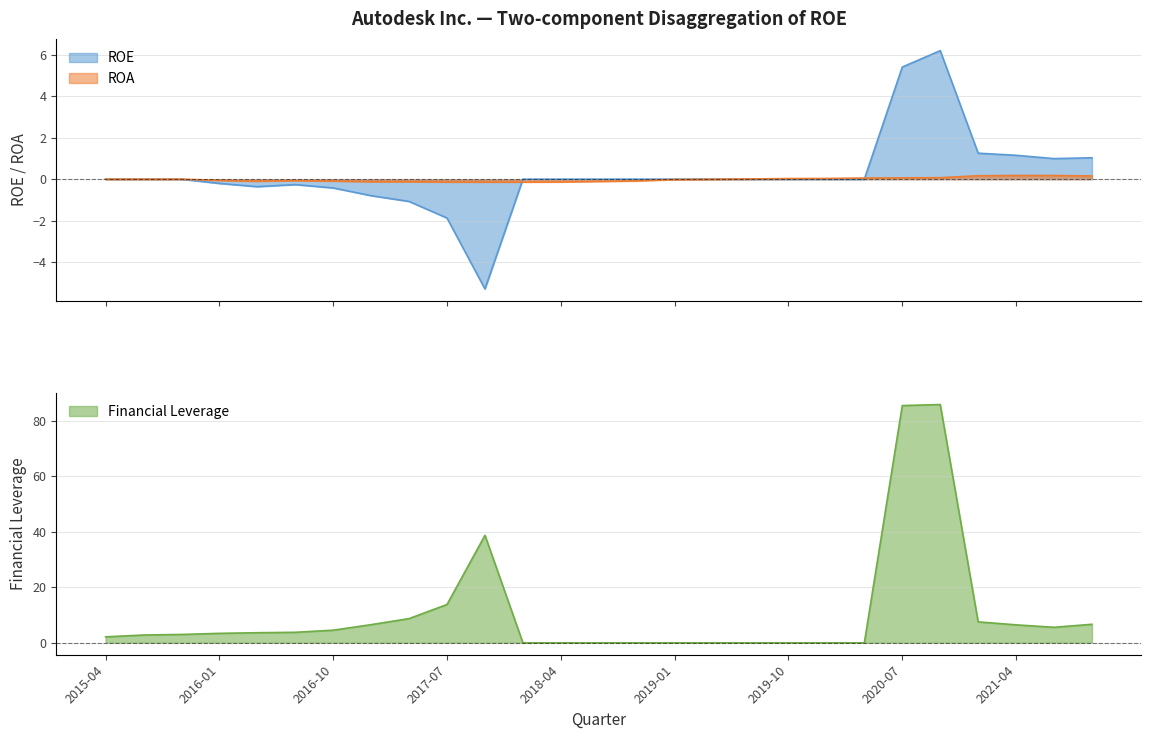

How many intersections are there between ROA and ROE?

3